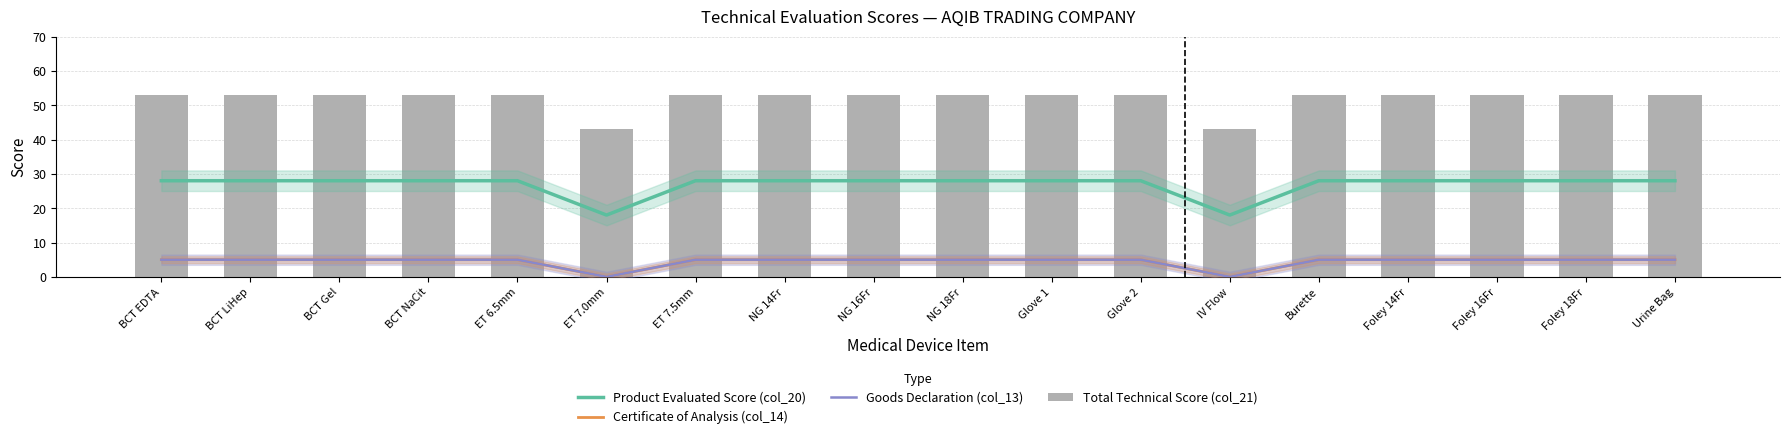

Is it true that Total Technical Score (col_21) equals 53 at Foley 18Fr?

True